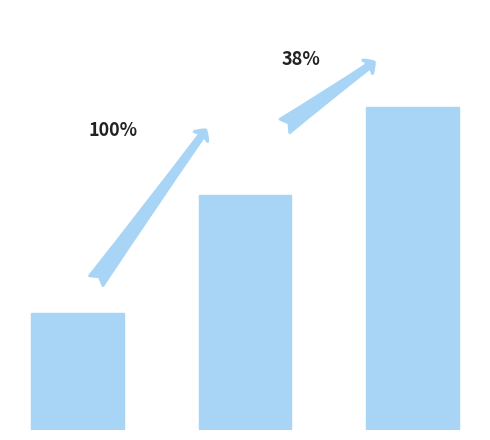

Which label corresponds to the largest value in the chart?

202312